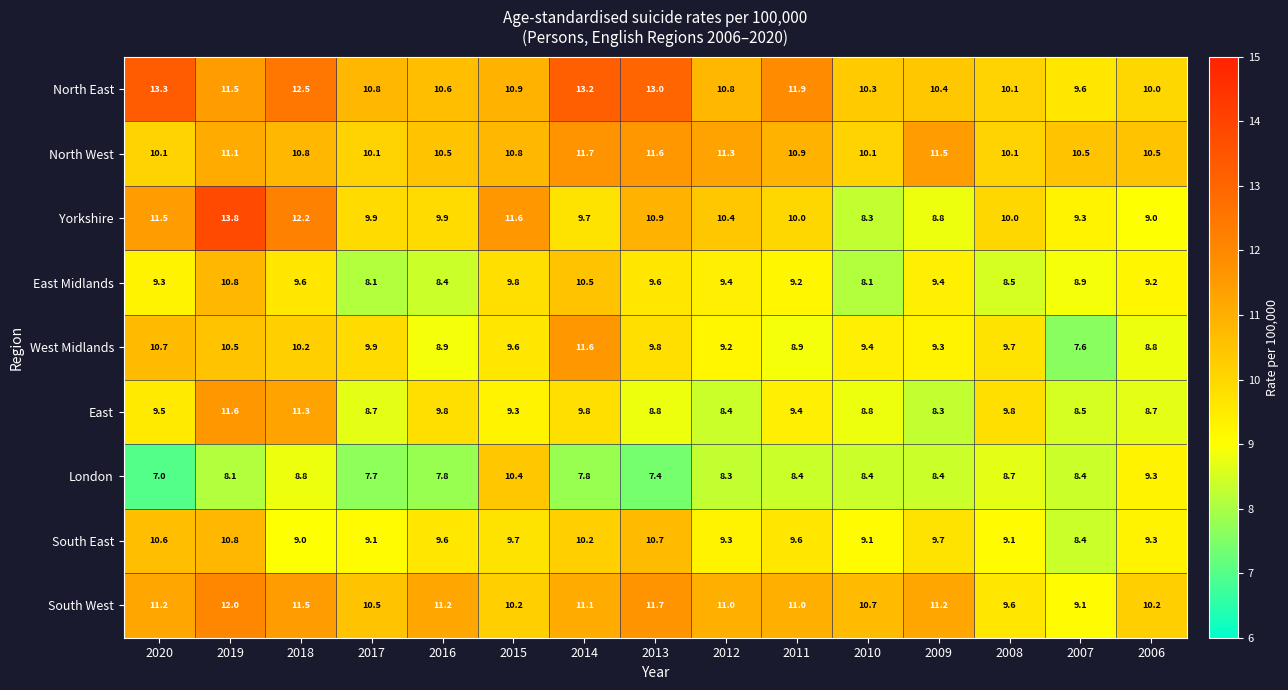

What is the difference between the maximum and minimum values in the Yorkshire series?

5.5